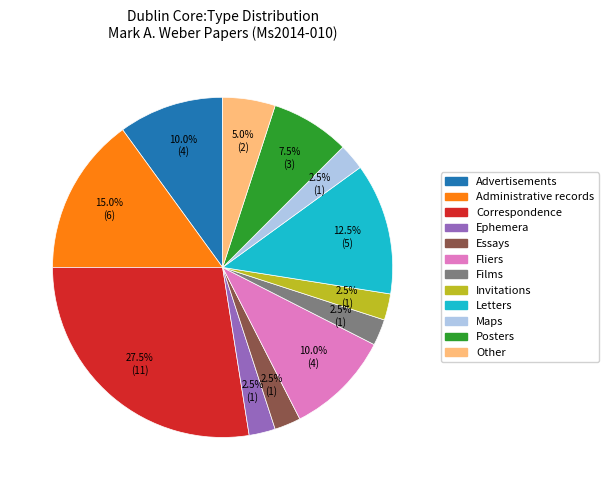

To the nearest percent, what is the average slice percentage?

8%